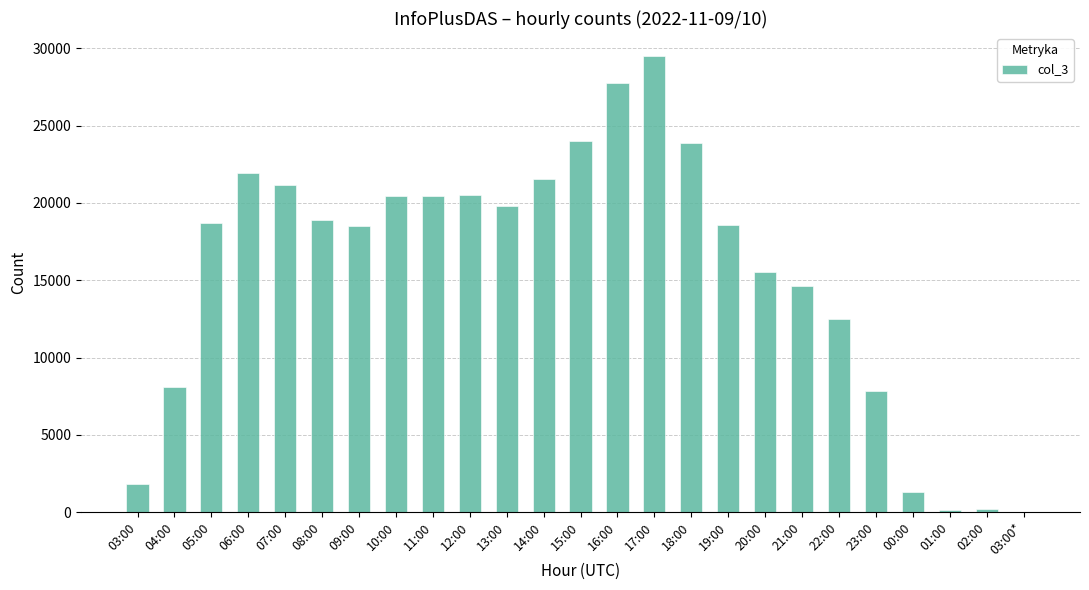

The chart shows a value of 11 at 03:00*. True or false?

True